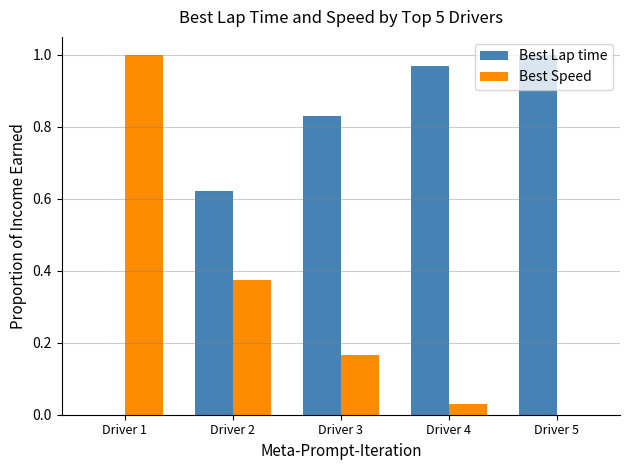

How many values in Best Lap time are above zero?

4